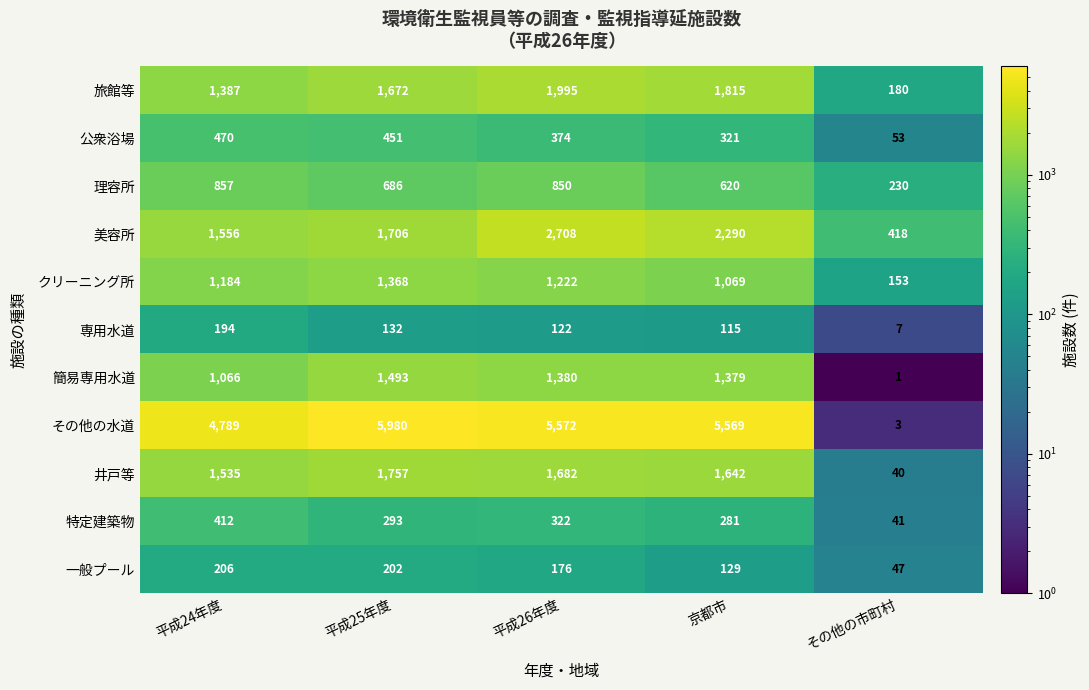

Is it true that 専用水道 equals 11 at その他の市町村?

False